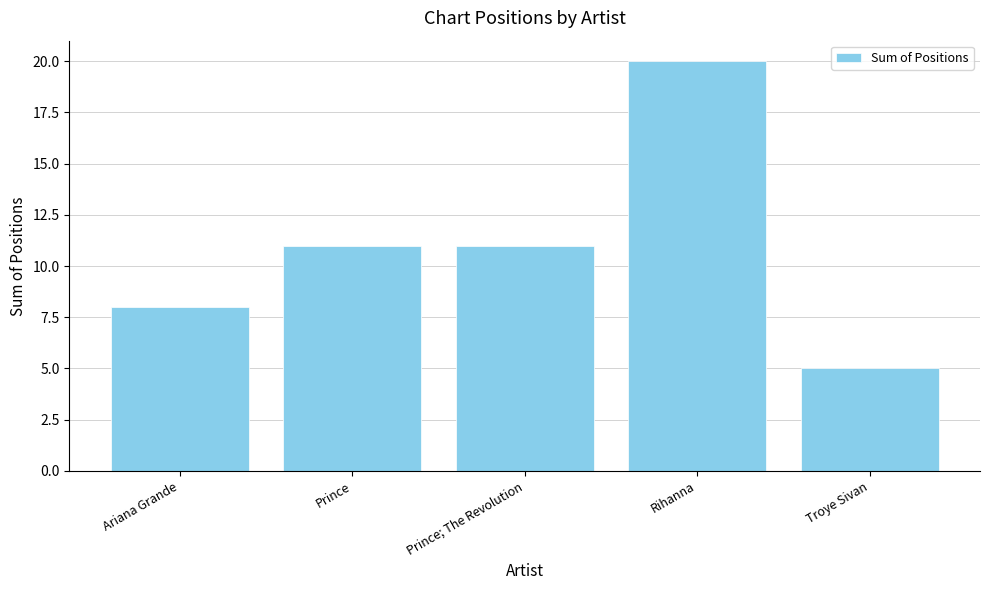

Reading left to right, what are all the values shown in this chart?

Ariana Grande=8	Prince=11	Prince; The Revolution=11	Rihanna=20	Troye Sivan=5